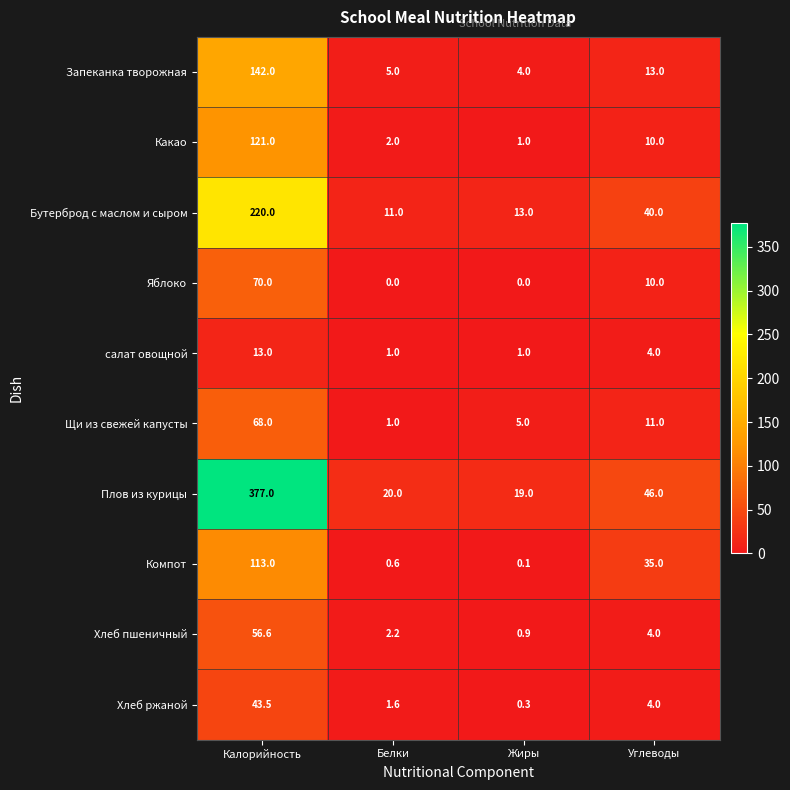

Between Калорийность and Жиры, which series saw the biggest shift?

Плов из курицы